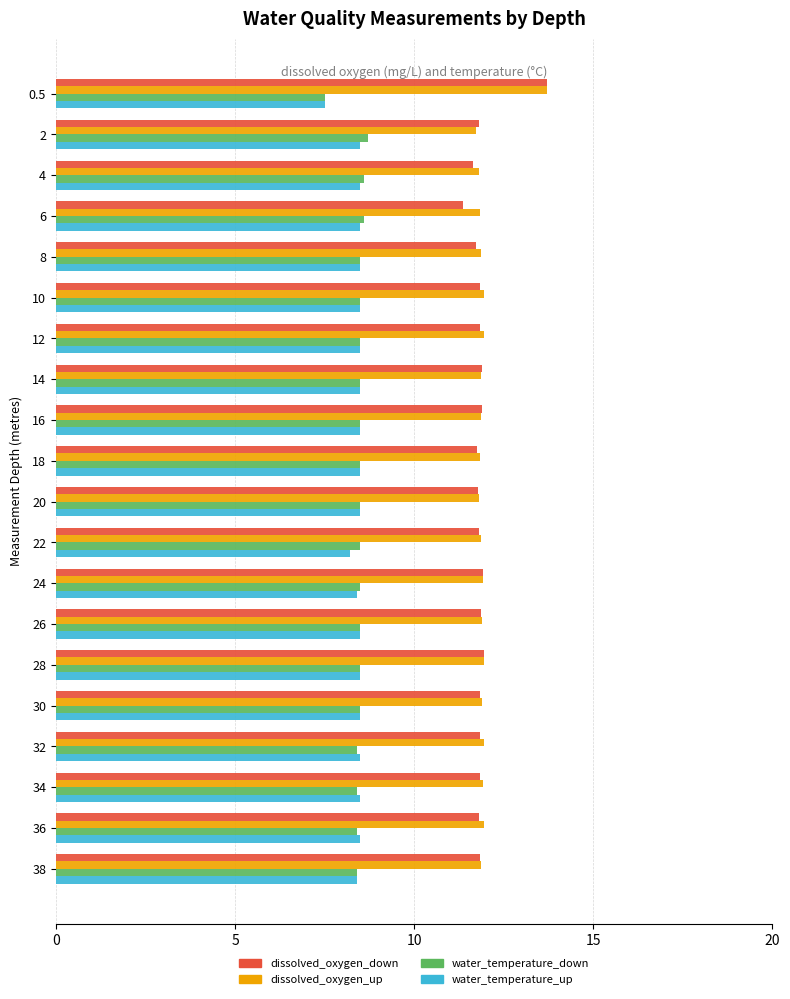

Which category has the highest value across all series?

0.5